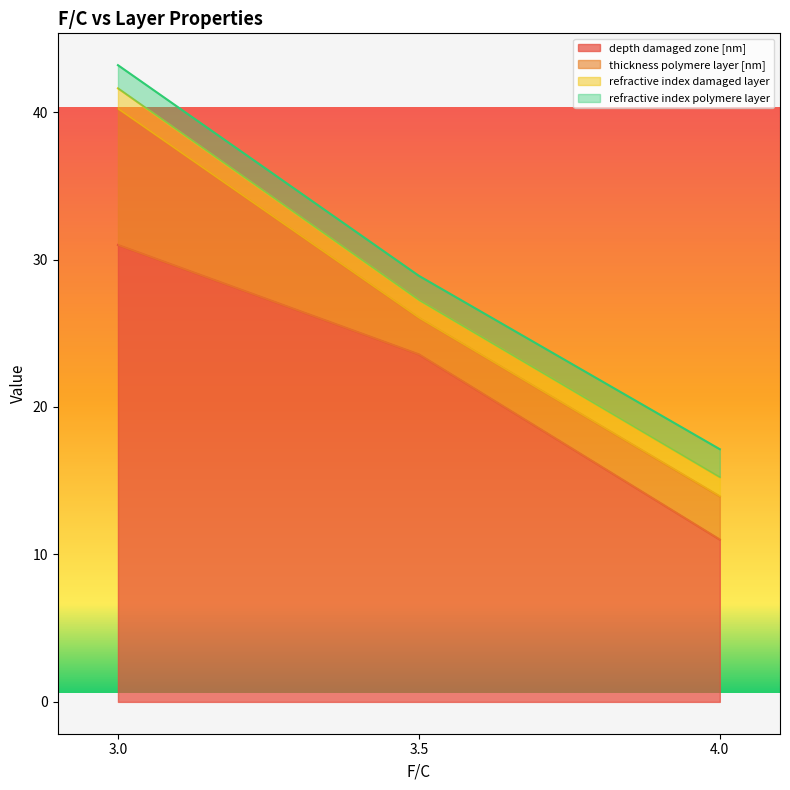

Reading right to left, extract all data points from this chart.

depth damaged zone [nm]: 3.0=31.0	3.5=23.6	4.0=11.0
thickness polymere layer [nm]: 3.0=9.2	3.5=2.5	4.0=2.9
refractive index damaged layer: 3.0=1.4	3.5=1.2	4.0=1.3
refractive index polymere layer: 3.0=1.6	3.5=1.7	4.0=1.9